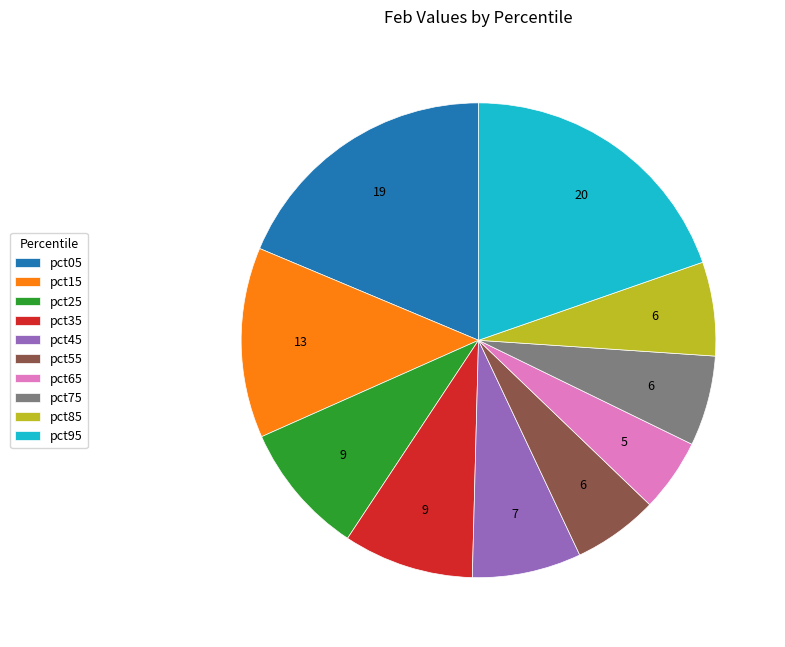

Between pct45 and pct05, which is larger?

pct05